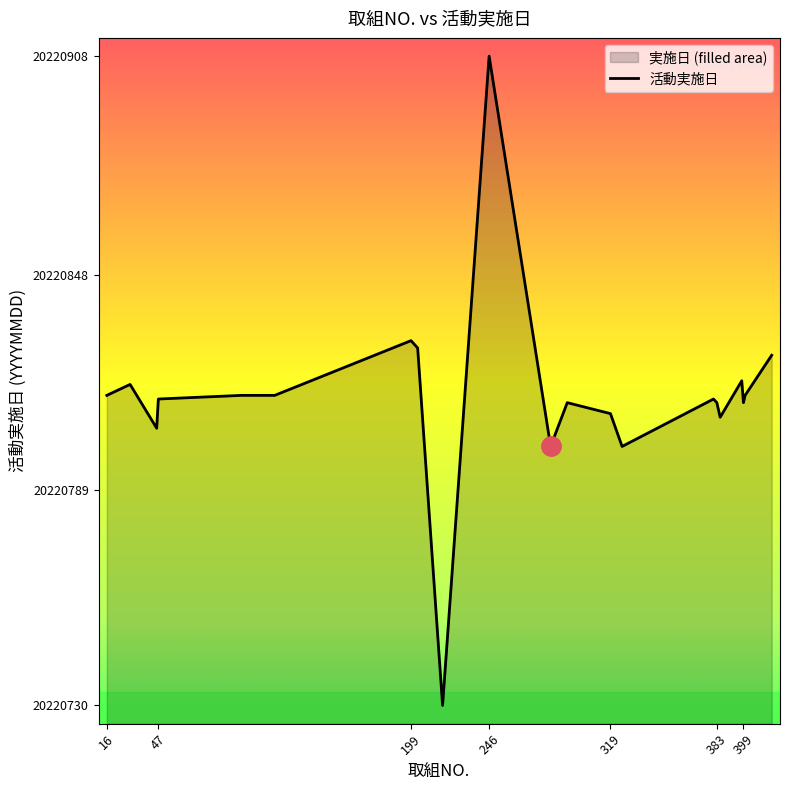

At which label is the value closest to 20220819?

398